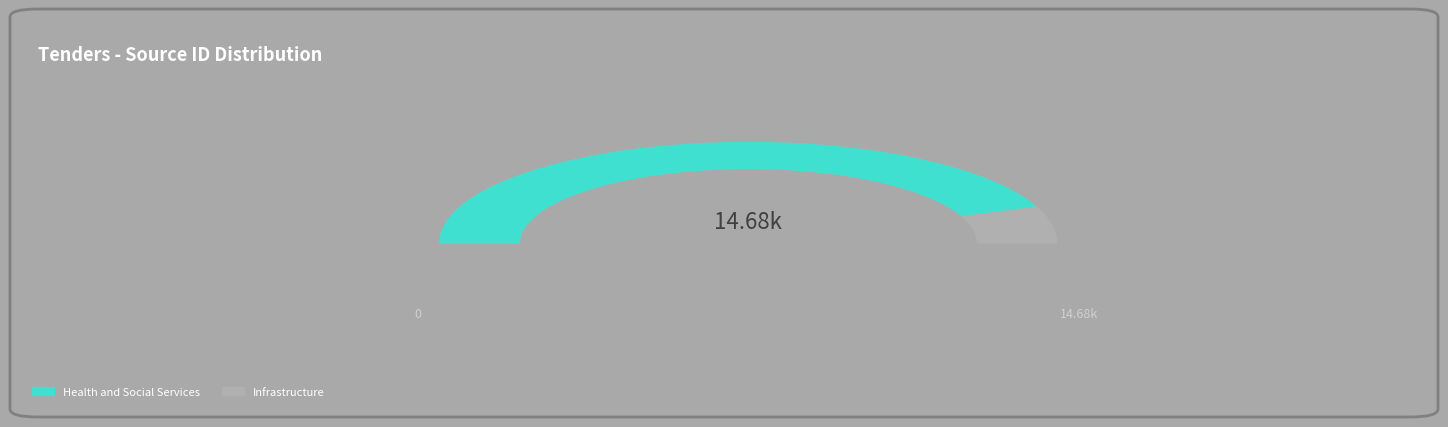

Which slice represents more than half of the pie?

Health and Social Services